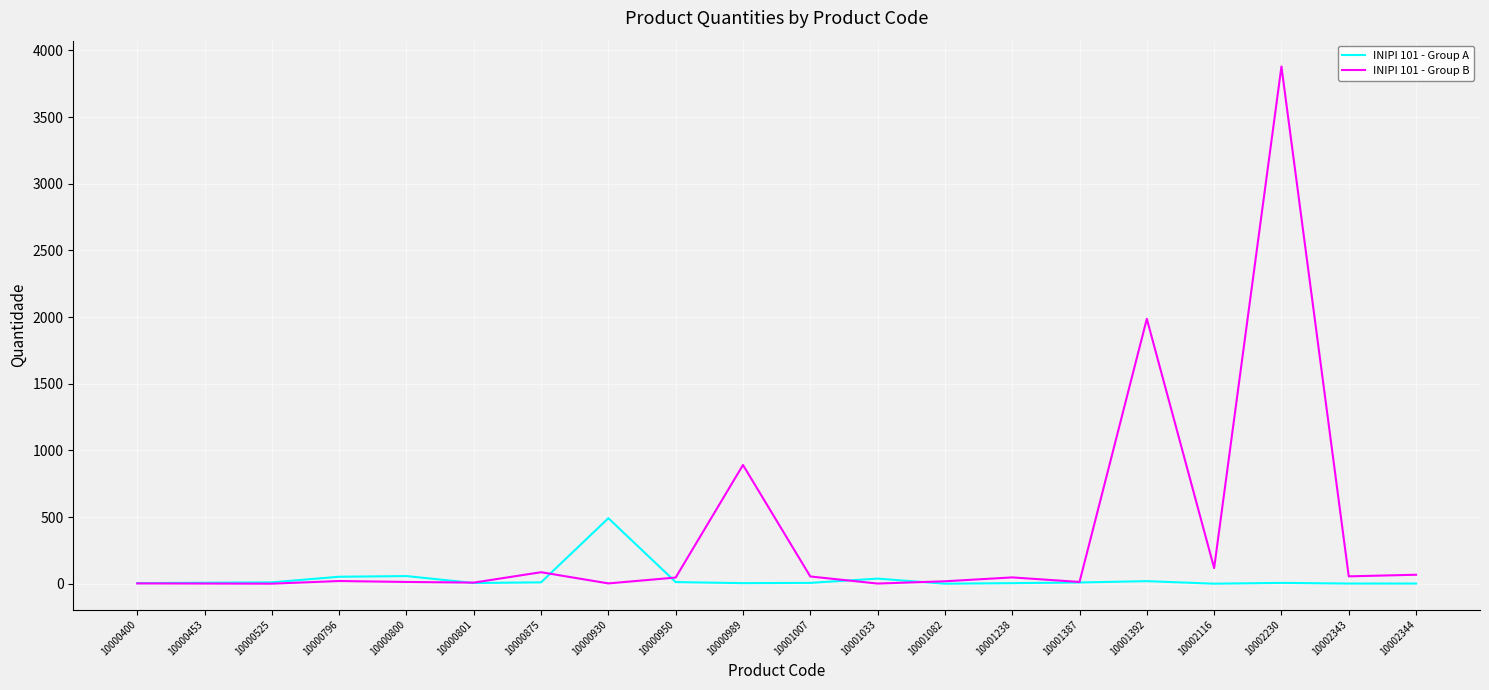

True or false: INIPI 101 - Group B has a value of 3 at 10000400.

True